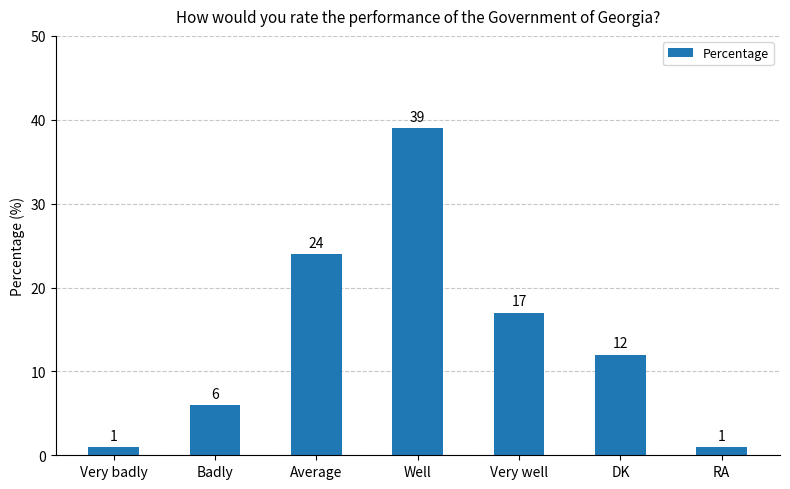

What is the minimum value shown in the chart?

1